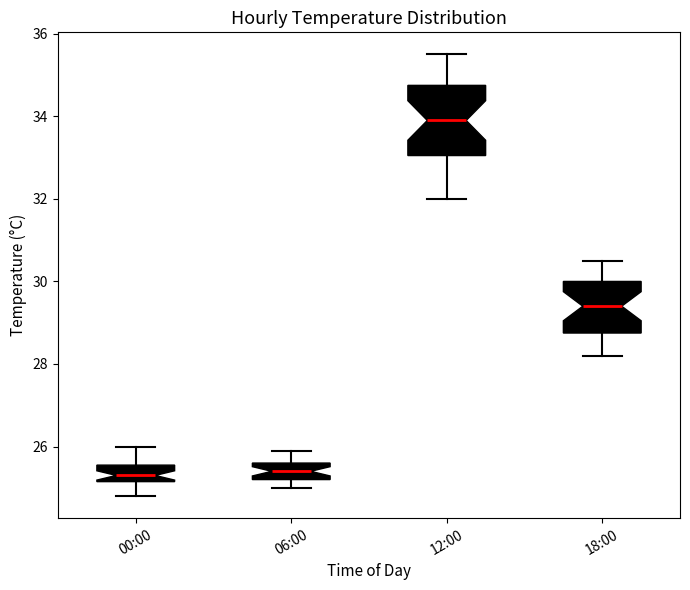

Which box's median line is the highest?

12:00